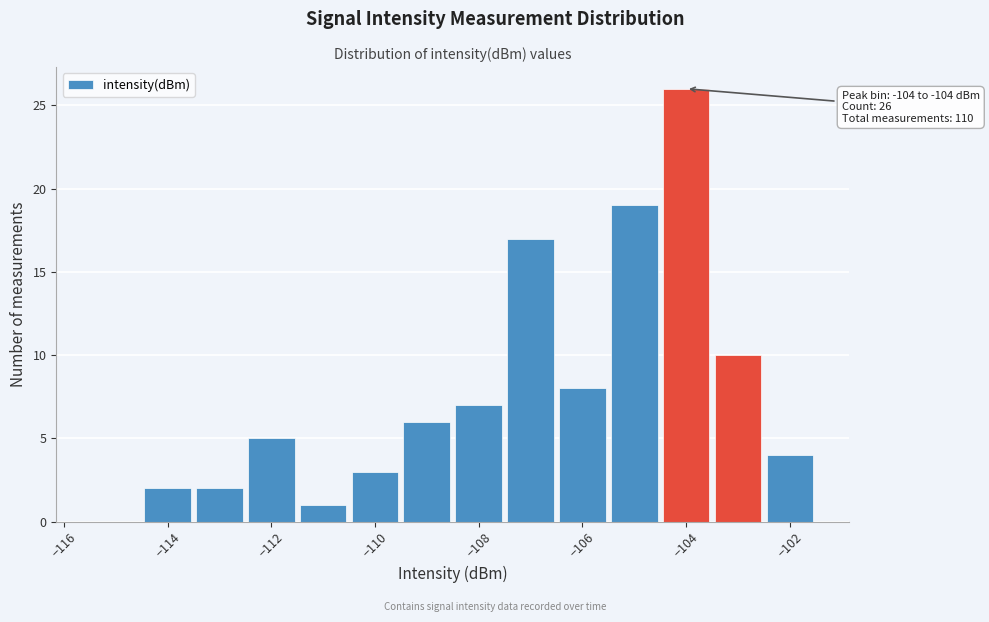

Over which range of the x-axis is the bar tallest?

-104.5 to -103.5